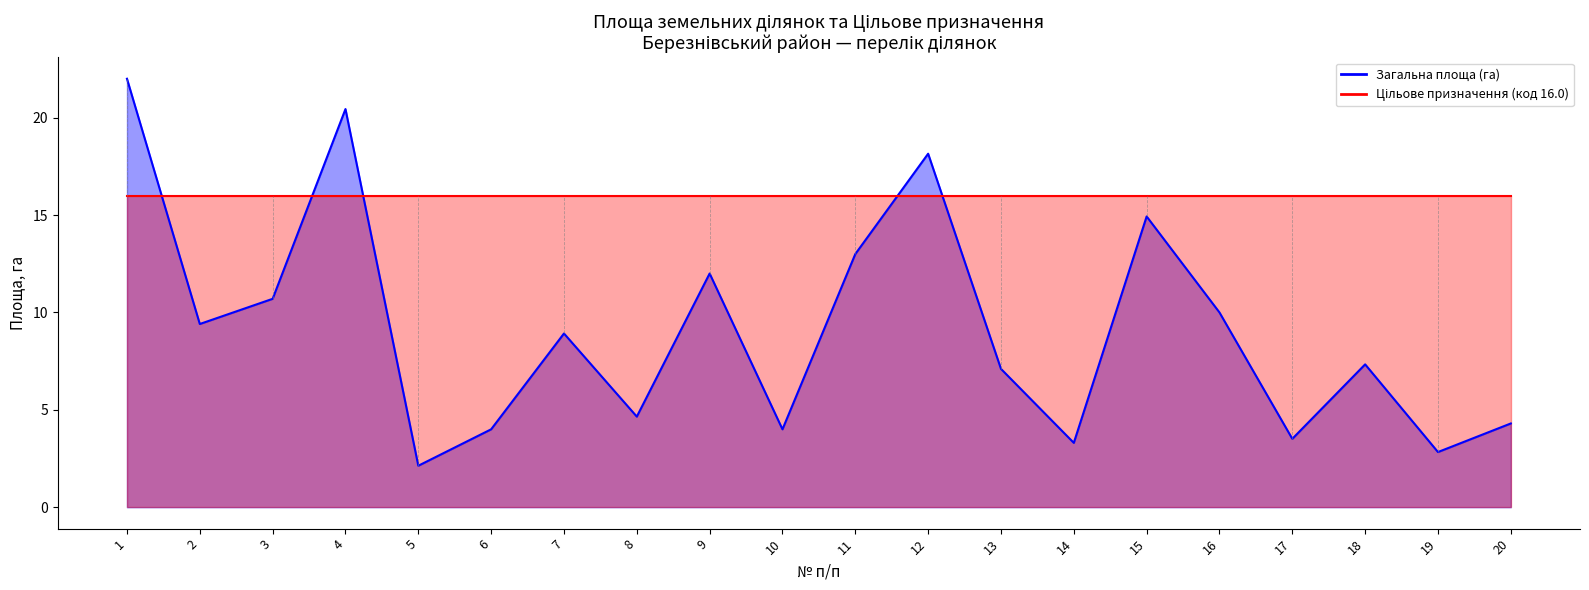

Which label corresponds to the smallest value in the chart?

5